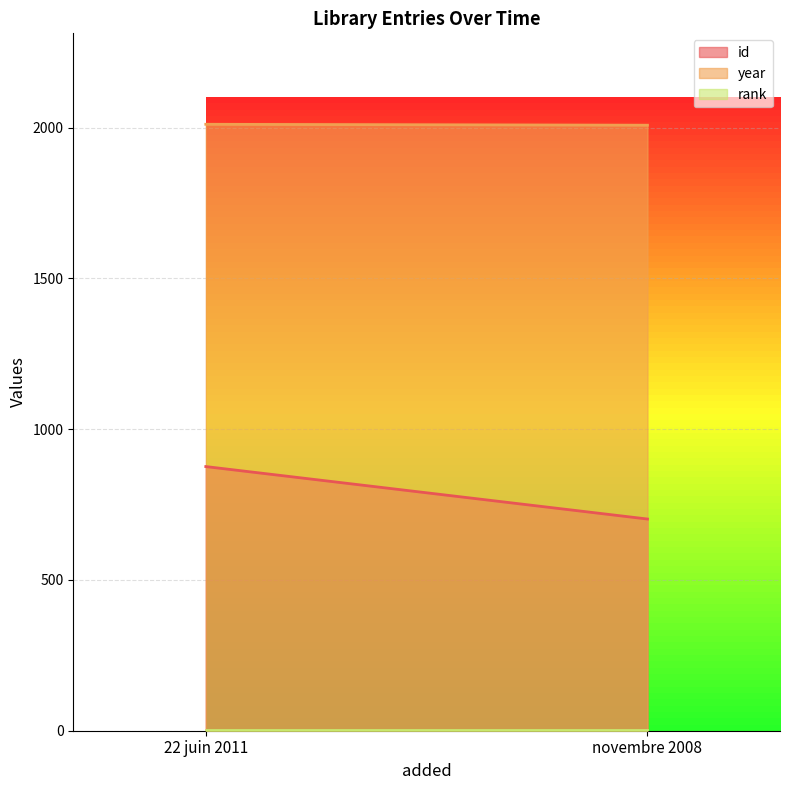

What value does the year series have at novembre 2008?

2008